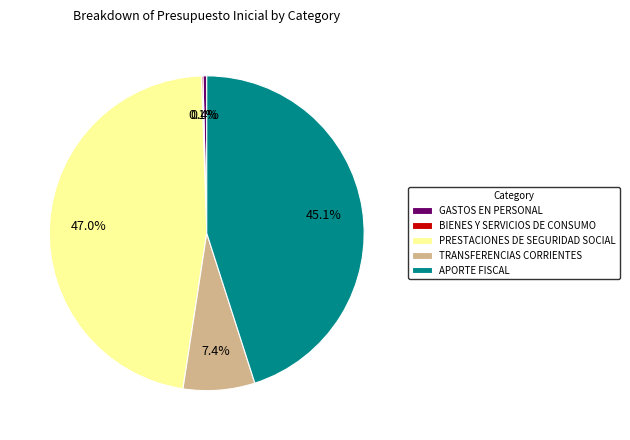

Between PRESTACIONES DE SEGURIDAD SOCIAL and TRANSFERENCIAS CORRIENTES, which is larger?

PRESTACIONES DE SEGURIDAD SOCIAL